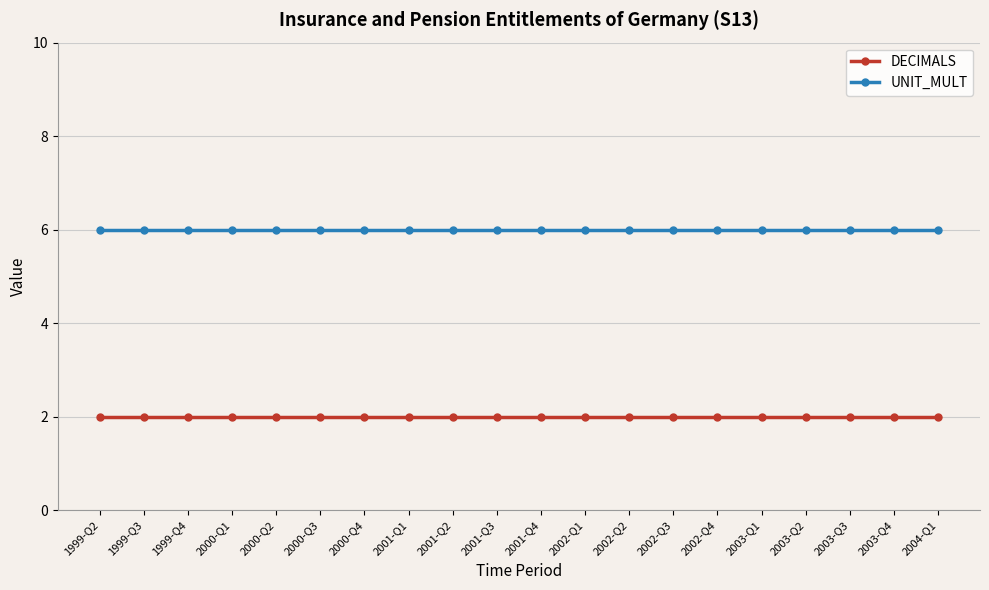

What is the label of the 7th point from the right?

2002-Q3